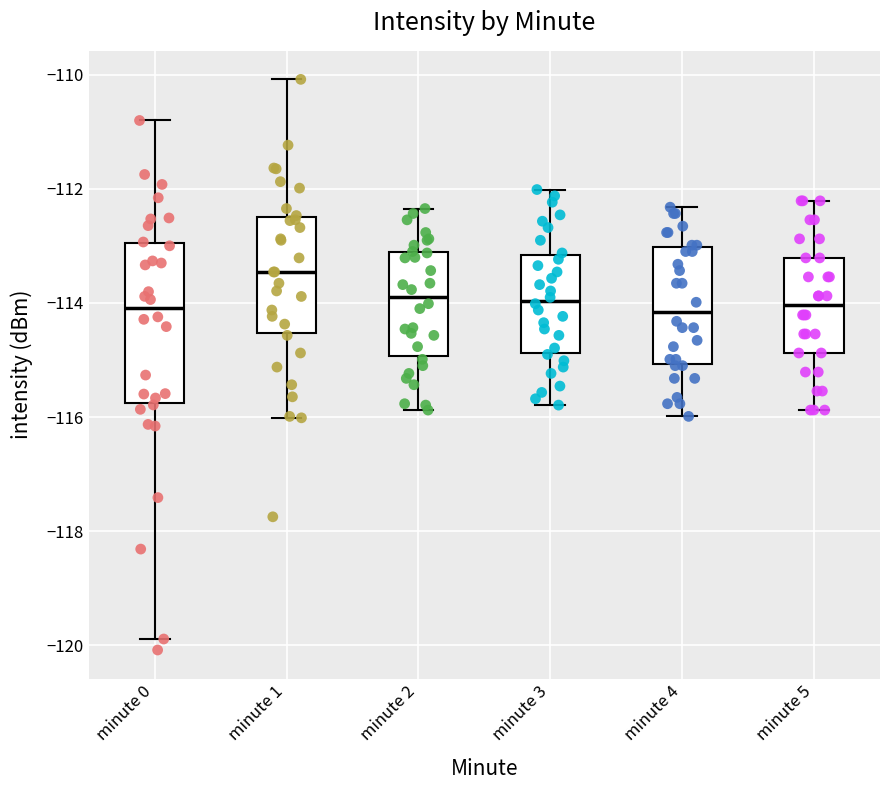

Where is the upper edge of the box for minute 2 on the y-axis? The values are not printed on the chart, so give them approximately, as read against the axis.

-113.2